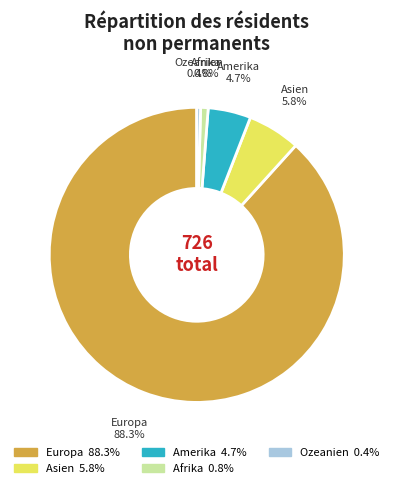

True or false: Amerika accounts for 5% of the total.

True